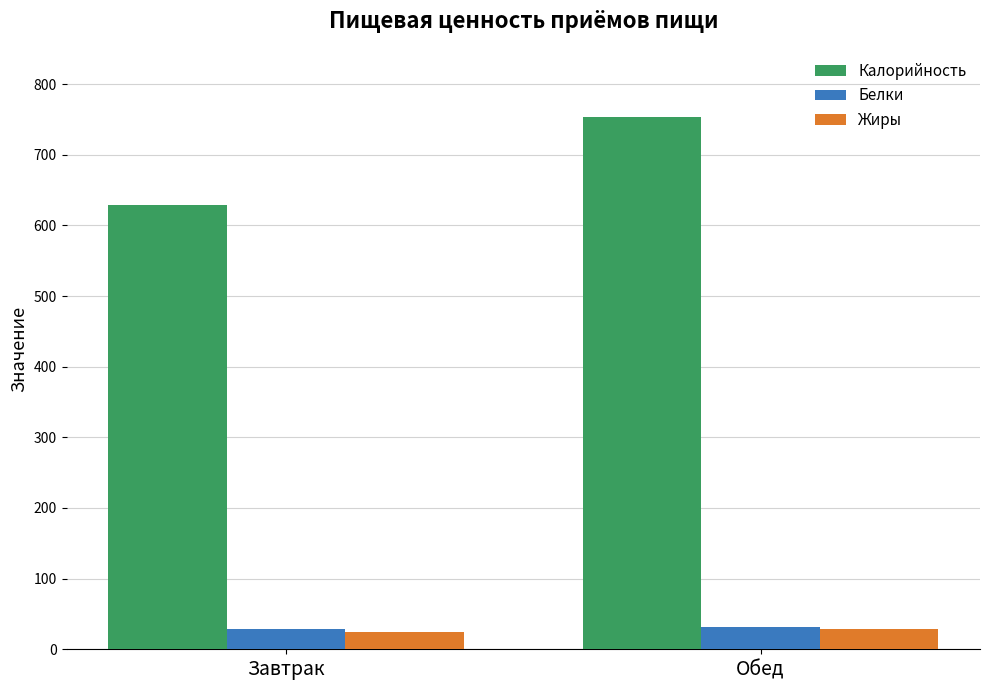

Which series has the largest range (max minus min)?

Калорийность